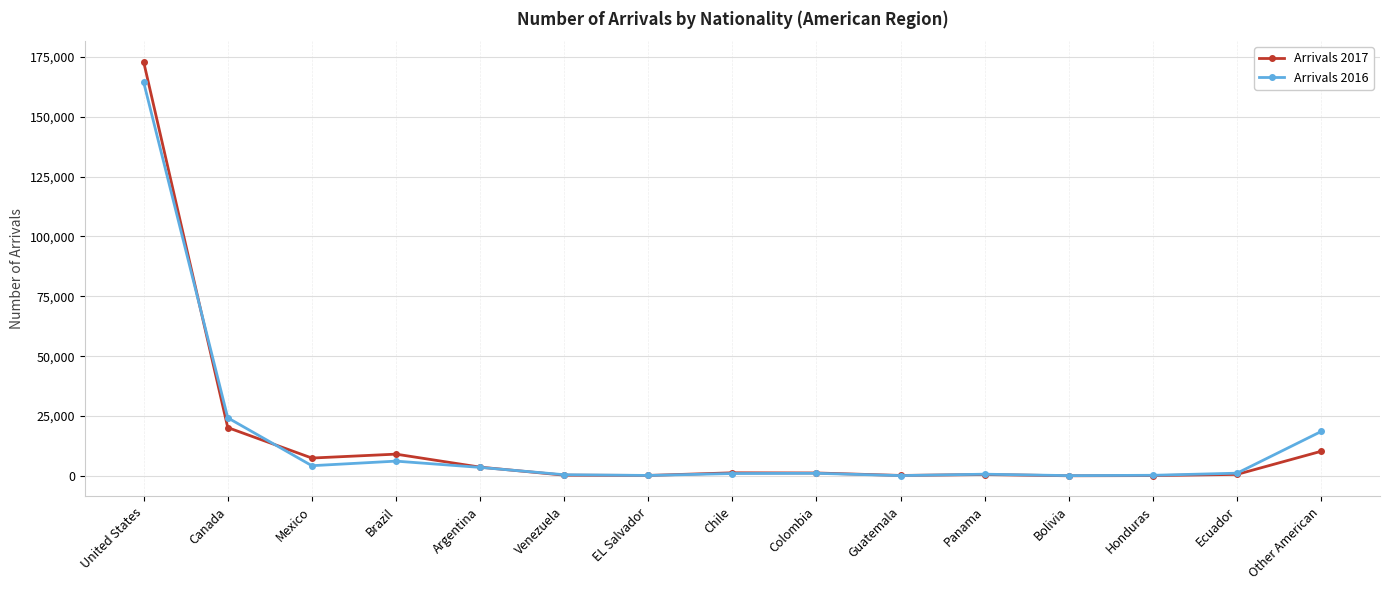

Does the chart display data point markers on the line(s)?

Yes